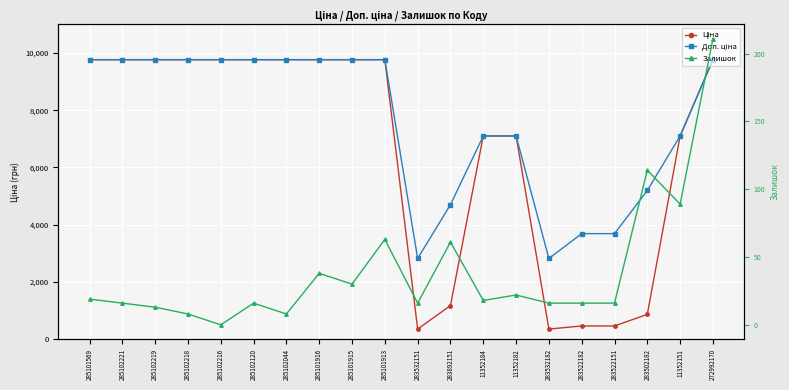

How many interior local valleys does the Залишок series have?

6